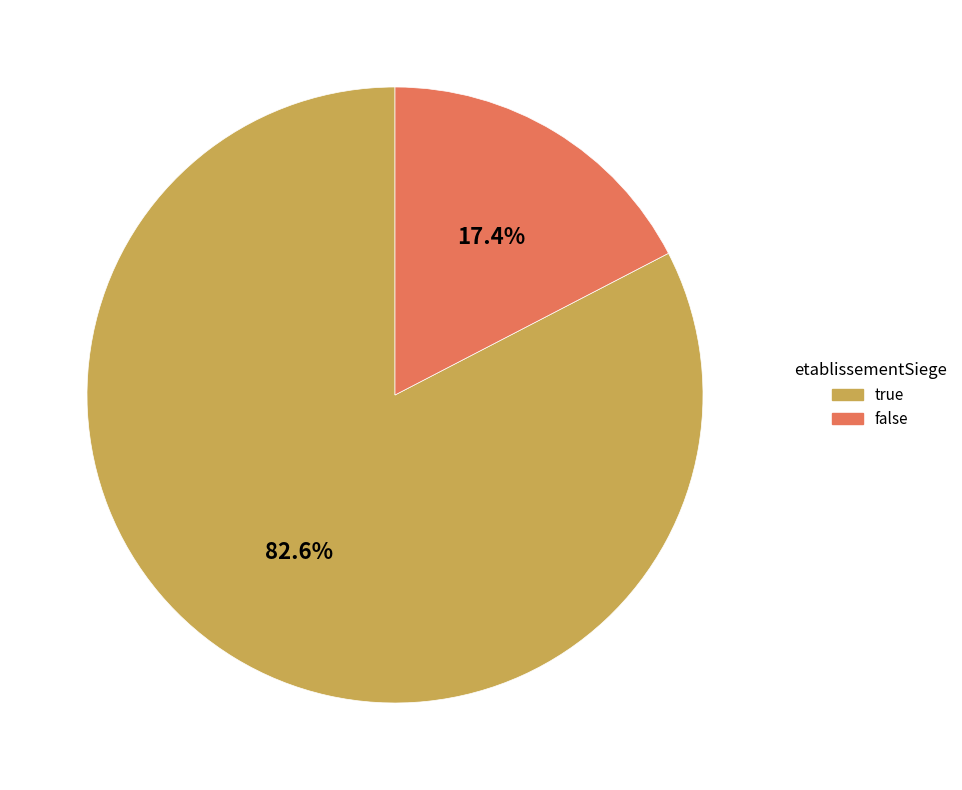

What percentage is NOT represented by true?

17.4%